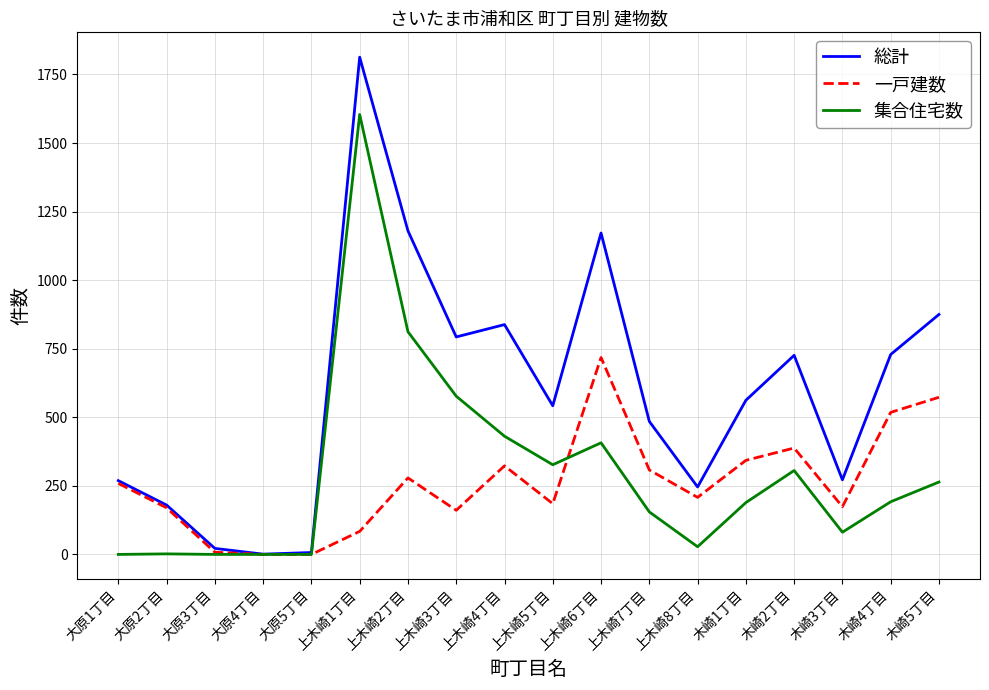

Does the chart display data point markers on the line(s)?

No